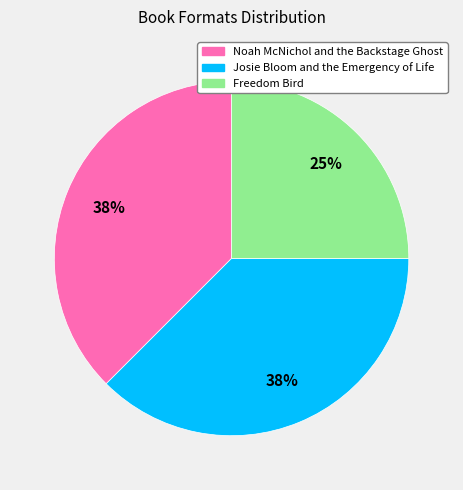

Does Josie Bloom and the Emergency of Life account for over 50% of the chart?

No